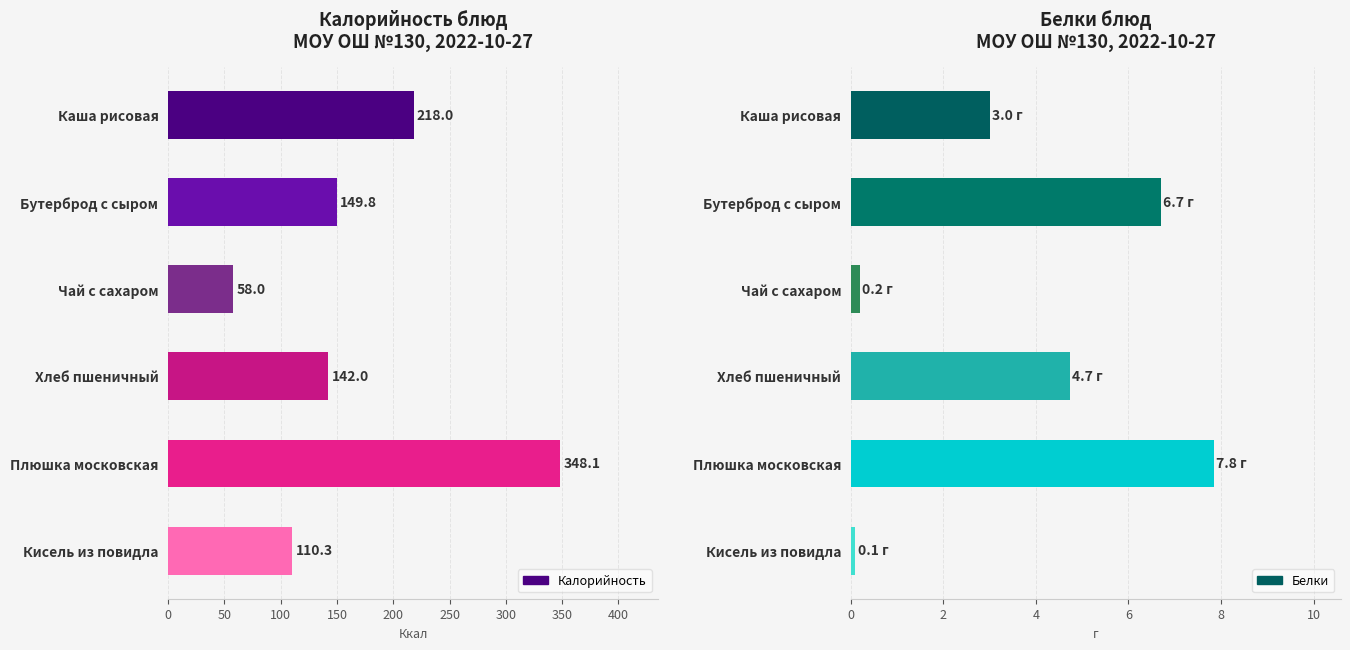

At Каша рисовая, list the series in order from smallest to largest.

Белки, Калорийность